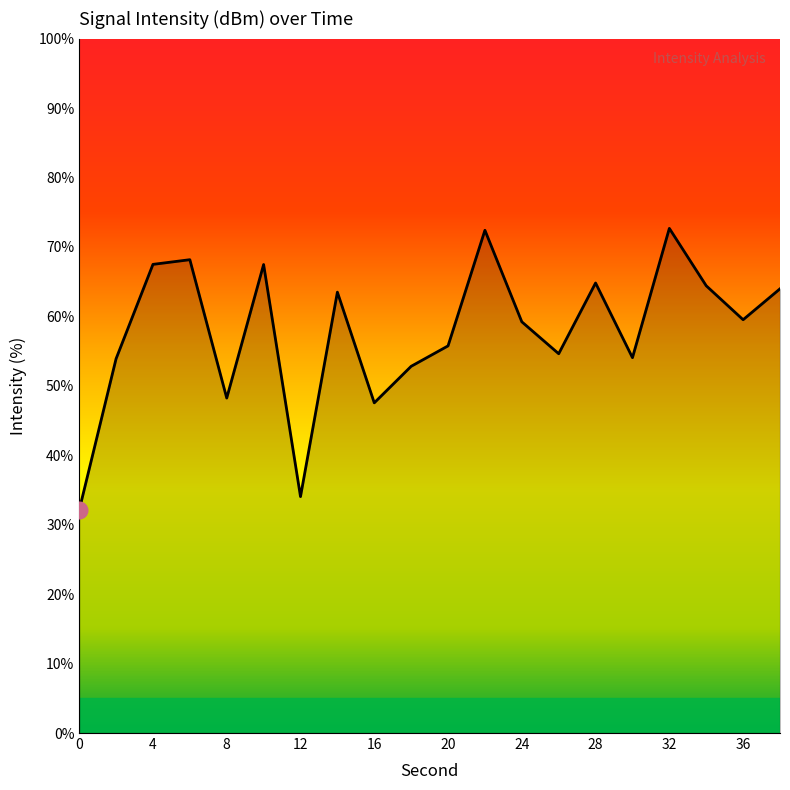

What is the difference between the maximum and minimum values?

40.6